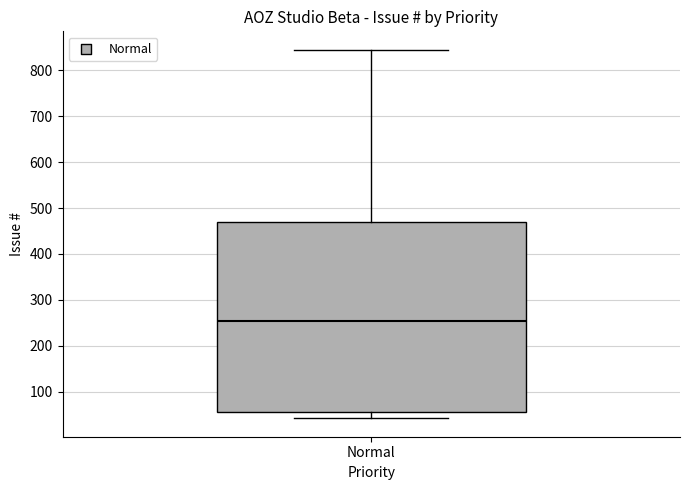

Transcribe this box plot: give where the median line is, the range the box spans, and where the two whiskers end, as read against the y-axis. The values are not printed on the chart, so give them approximately, as read against the axis.

median 250, box 60 to 470, whiskers 40 to 850